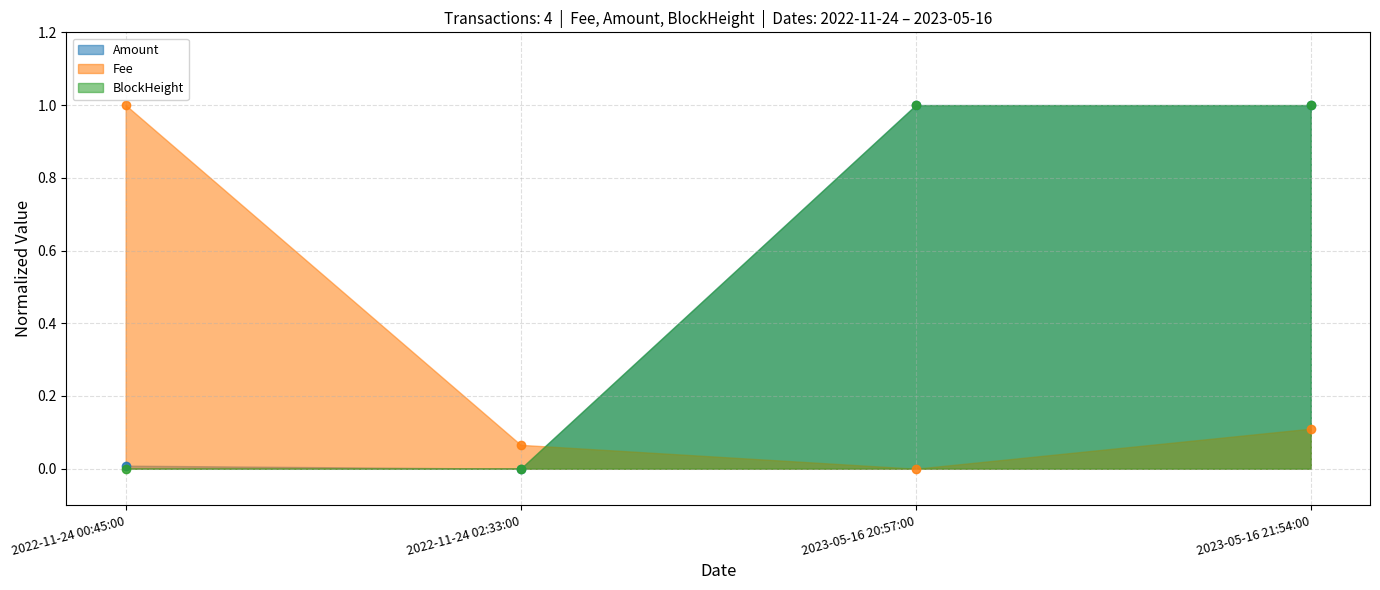

List the labels in order of BlockHeight value, largest first.

2023-05-16 21:54:00, 2023-05-16 20:57:00, 2022-11-24 02:33:00, 2022-11-24 00:45:00